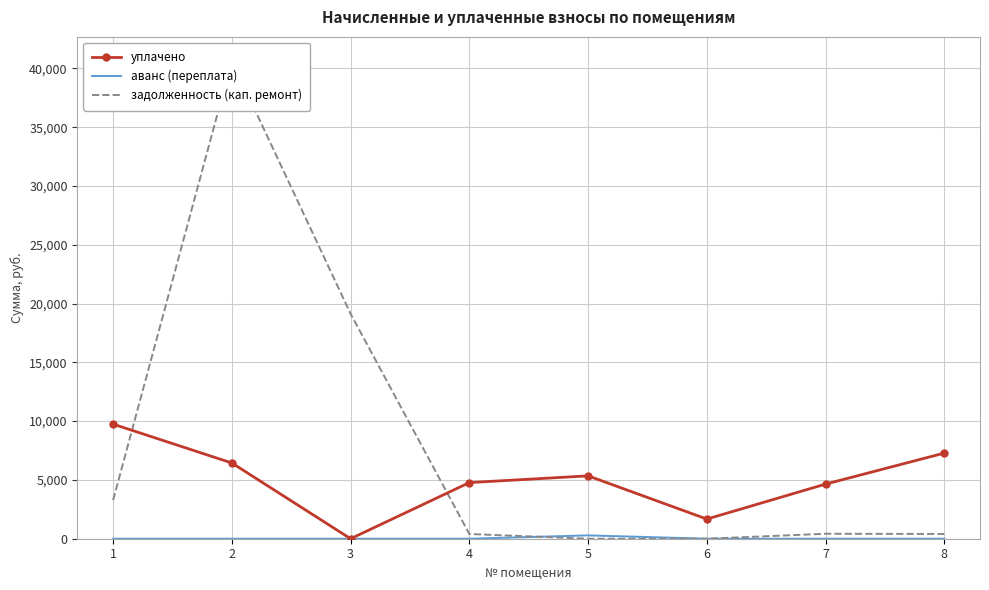

True or false: аванс (переплата) and уплачено intersect in this chart.

False